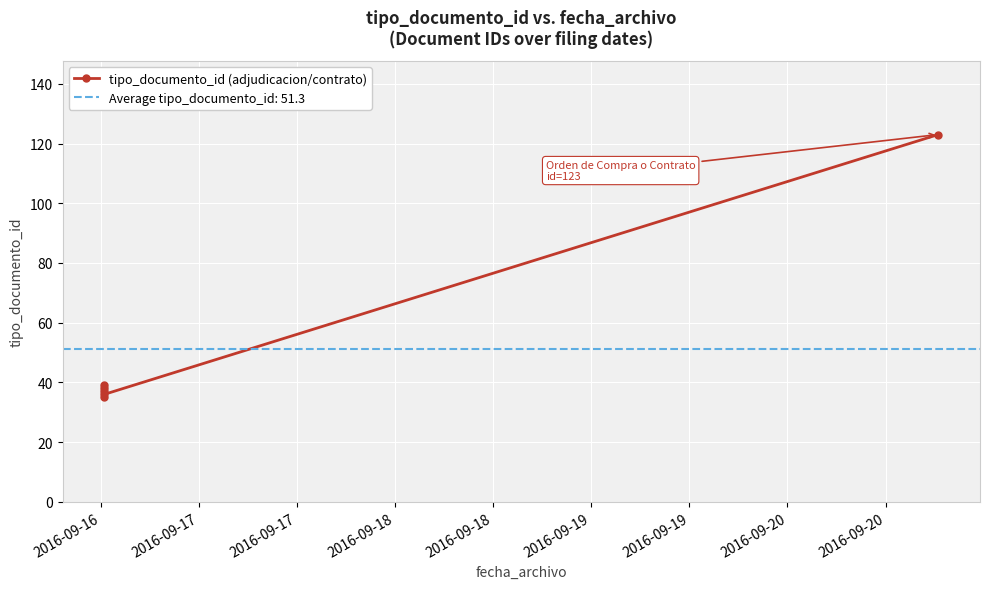

Between 2016-09-17 and 2016-09-17, which is larger?

2016-09-17